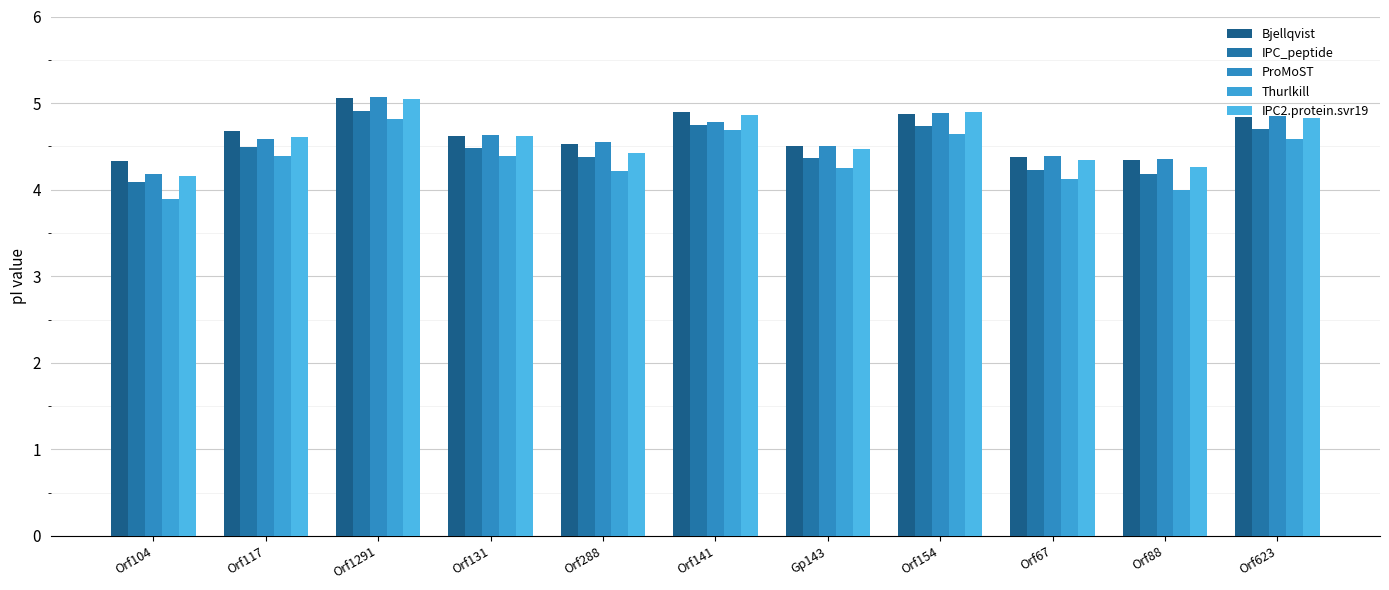

What is the value of the ProMoST bar at the 1st from the left?

4.2